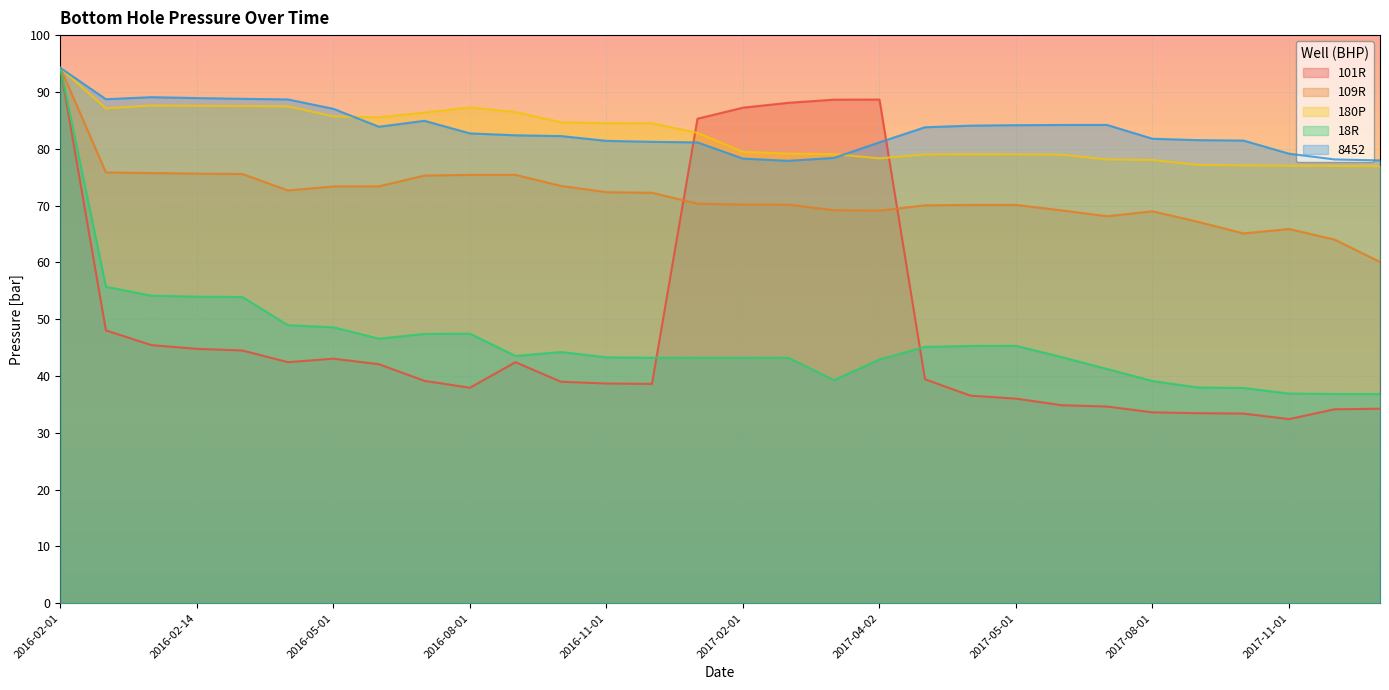

True or false: 180P has a value of 79.1 at 2017-04-01.

True